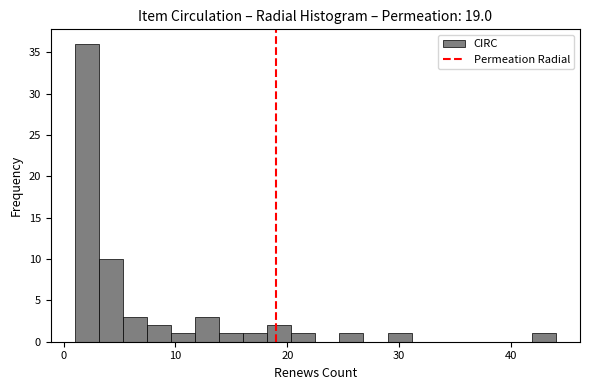

Read against the x-axis, roughly where is the centre of the tallest bar?

2